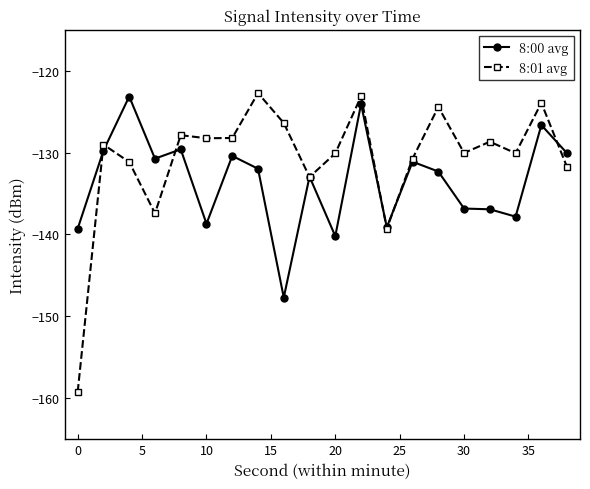

What are all the series names shown in the legend?

8:00 avg, 8:01 avg